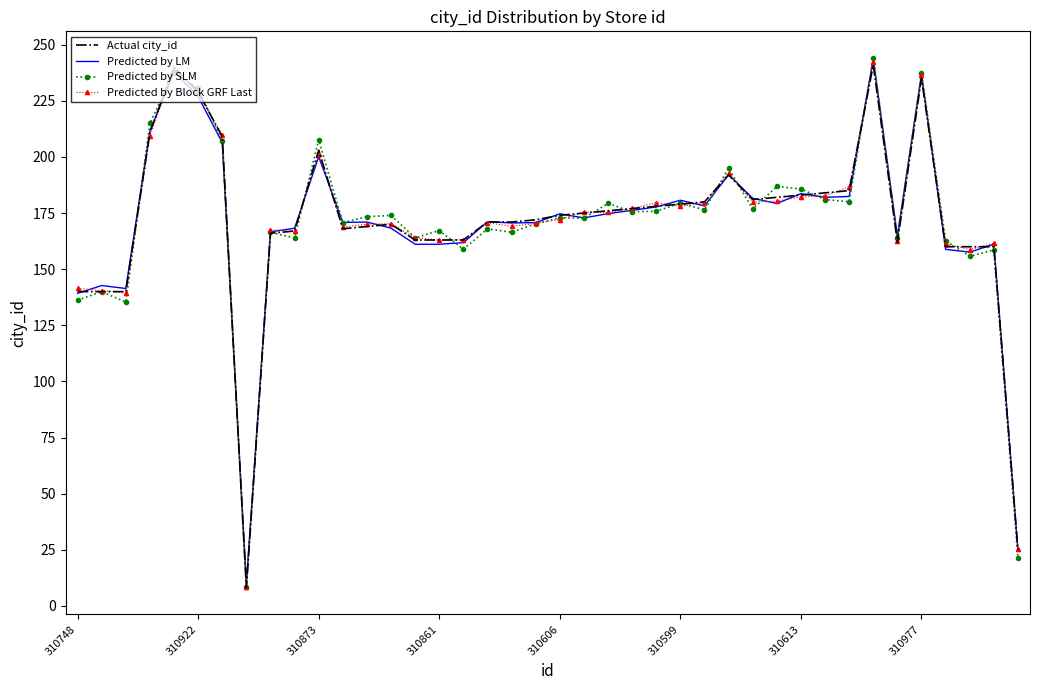

What is the greatest value displayed?

244.2